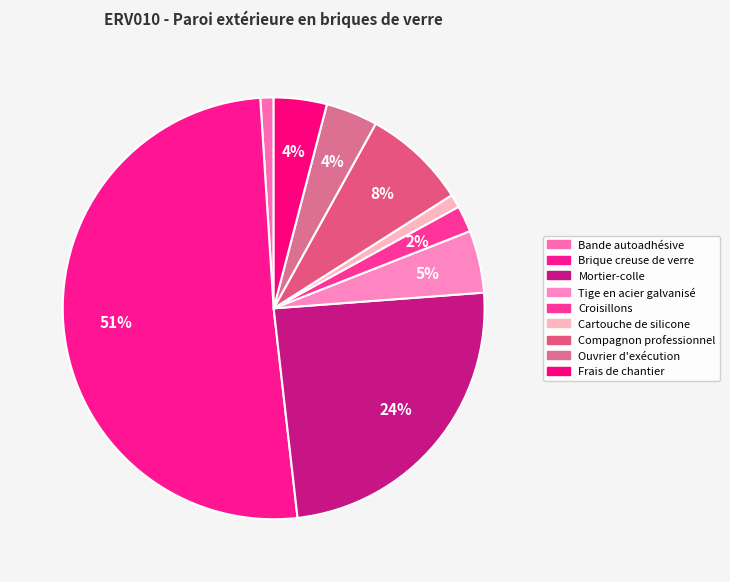

How many slices are in this pie chart?

9